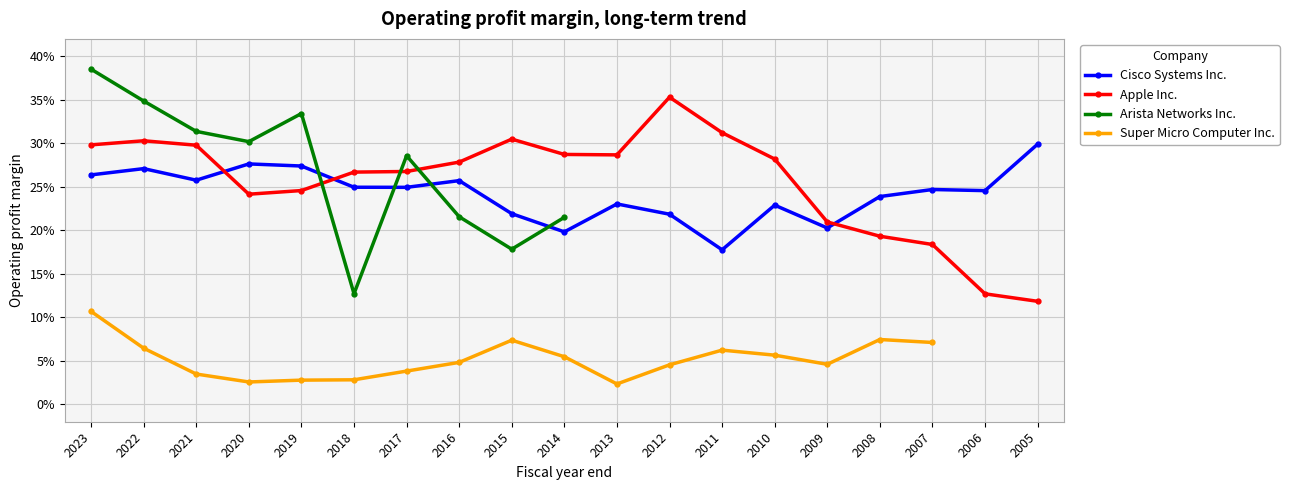

Which series has the largest range (max minus min)?

Arista Networks Inc.